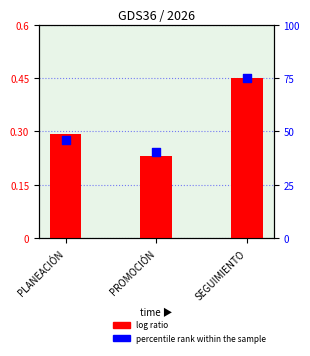

Between PLANEACIÓN and SEGUIMIENTO, which is larger?

SEGUIMIENTO